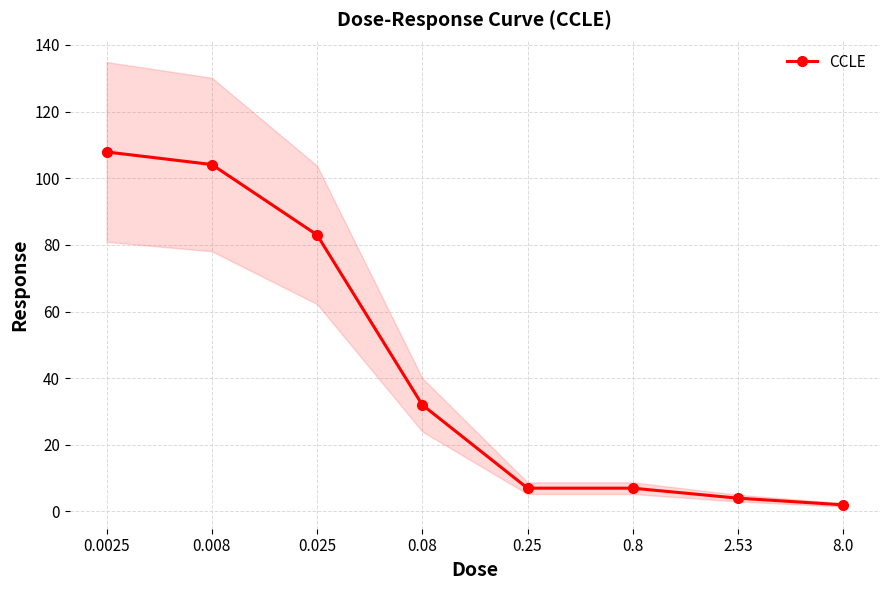

What position from the left is 0.008?

2